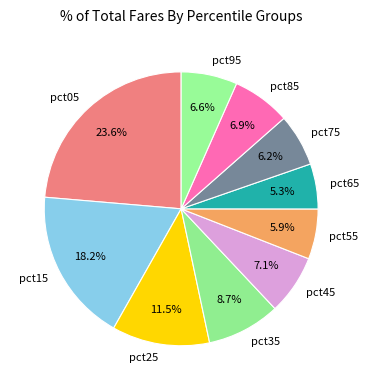

What is the smallest slice in the pie chart?

pct65